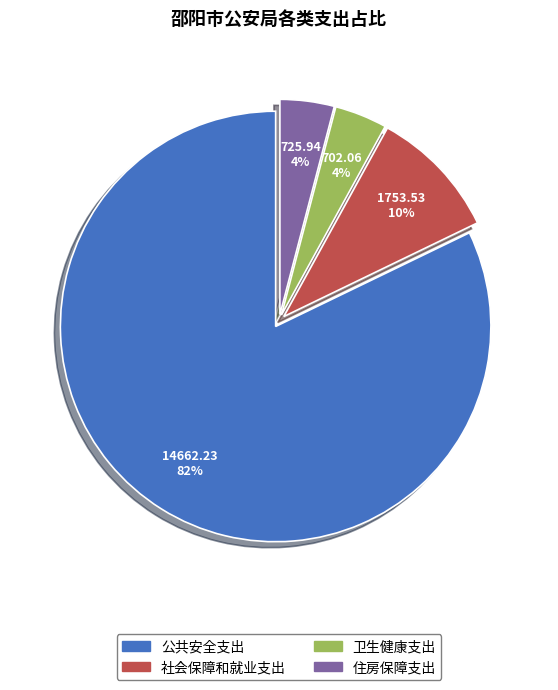

Which slice represents more than half of the pie?

公共安全支出